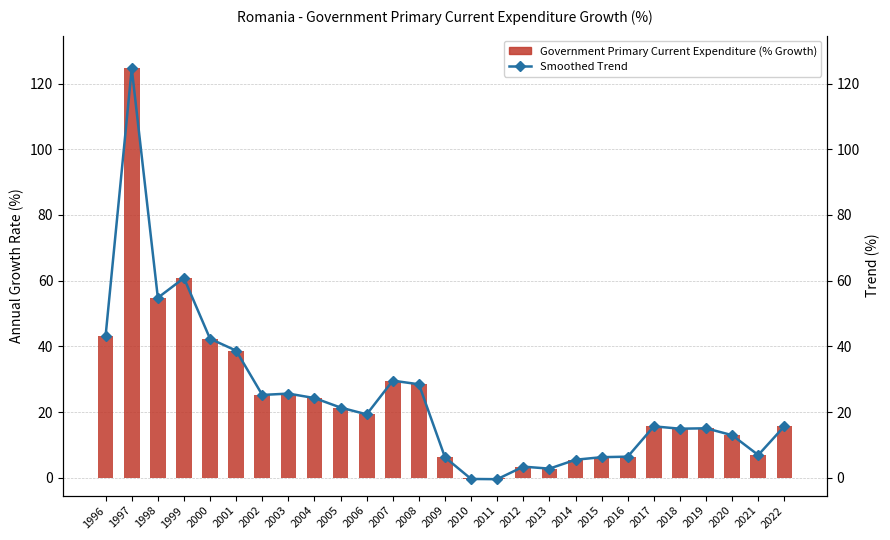

Which series has the largest range (max minus min)?

Government Primary Current Expenditure (% Growth)